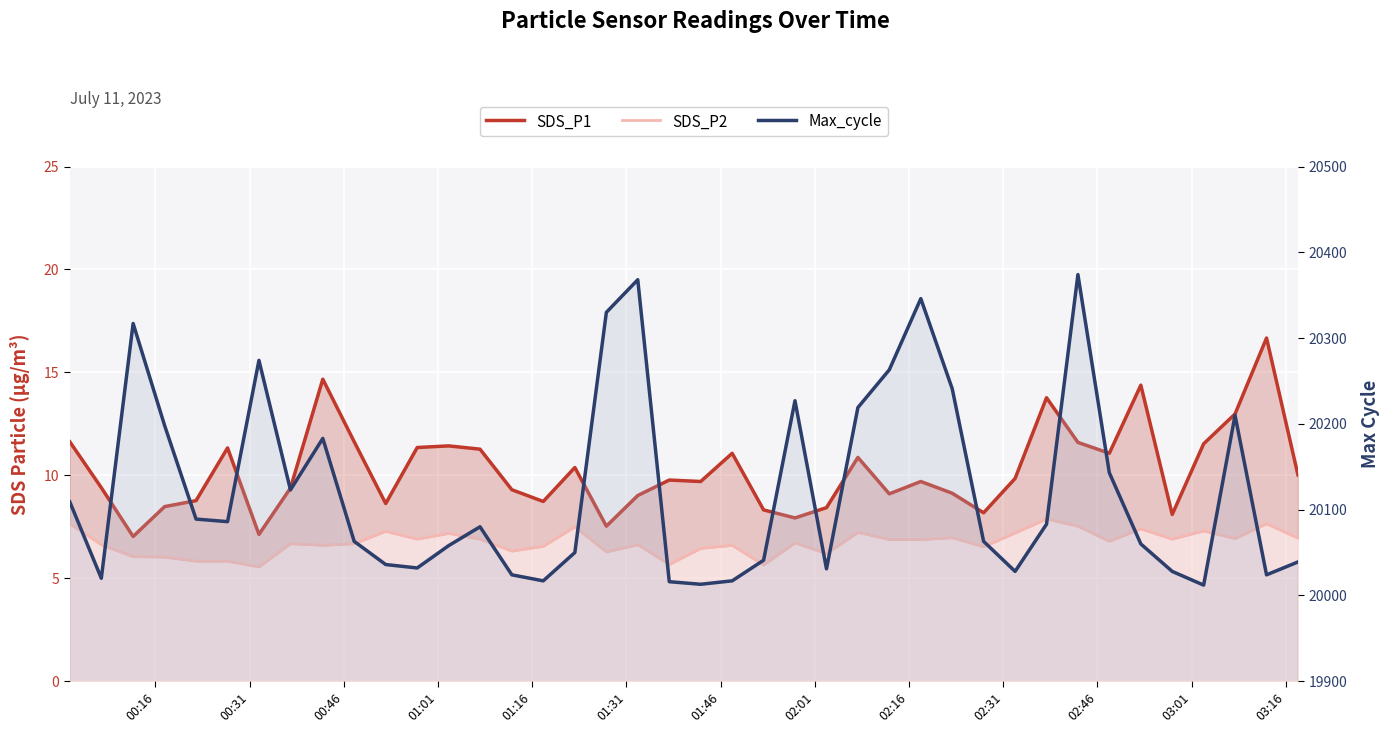

In Max_cycle, how many points are higher than both neighbors (excluding endpoints)?

9